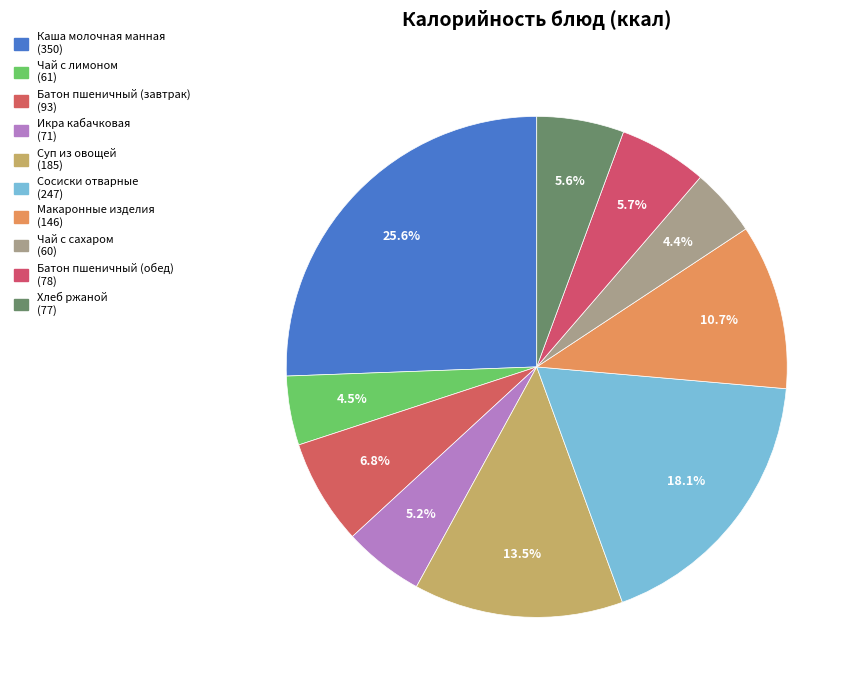

Count the number of slices in the pie.

10